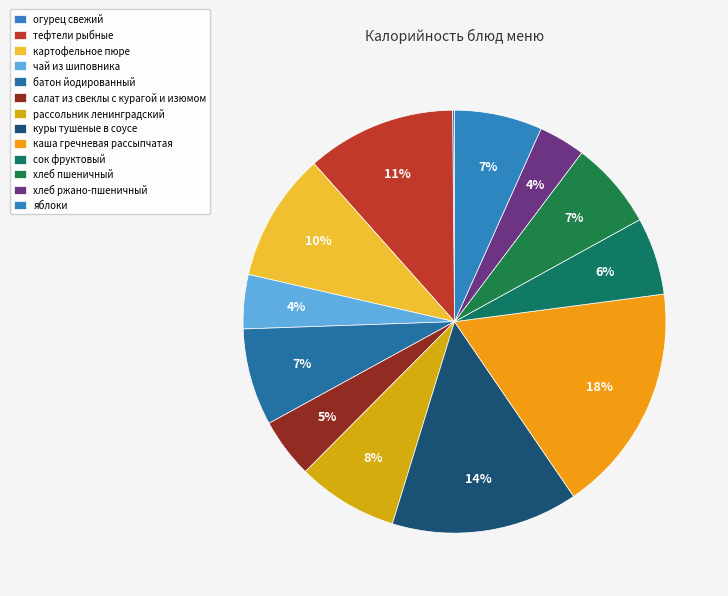

Which slice is the smallest?

огурец свежий